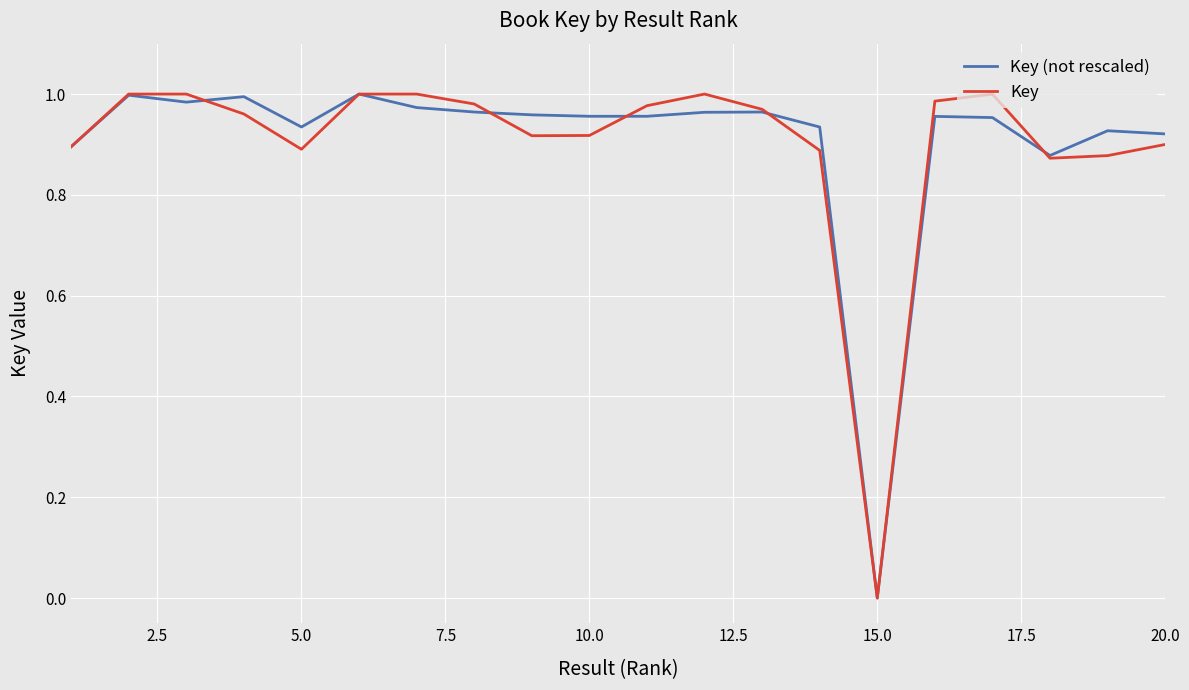

Which category has the lowest value in the Key (not rescaled) series?

15.0